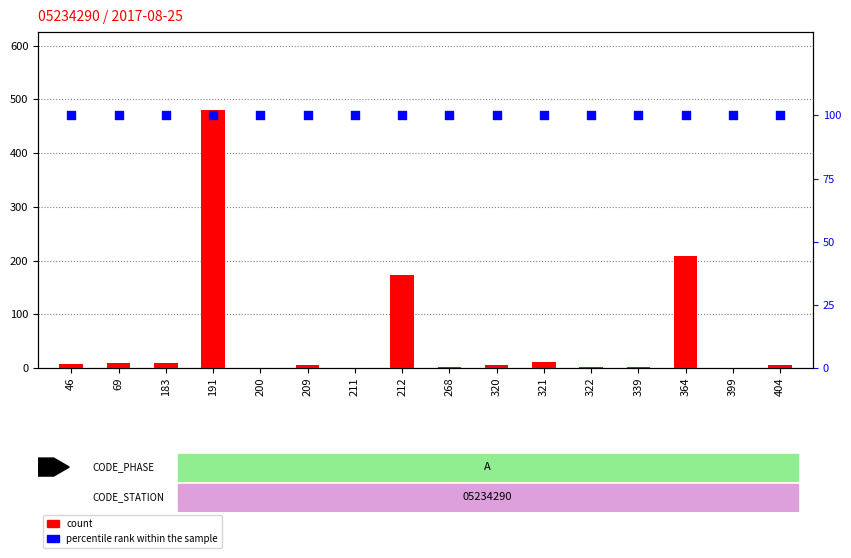

Which series reaches the maximum Y coordinate?

count